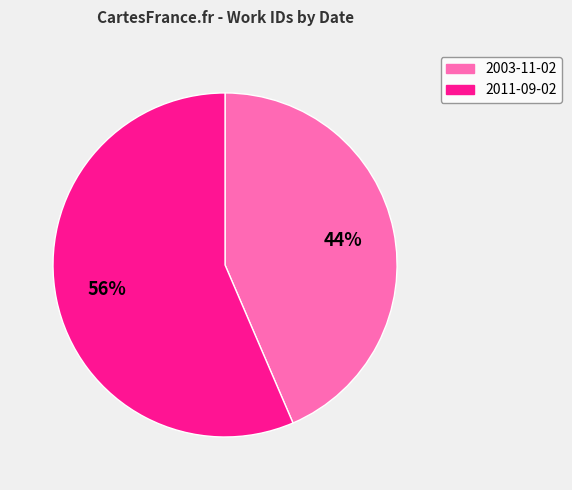

The 2011-09-02 slice represents 48% of the pie. True or false?

False